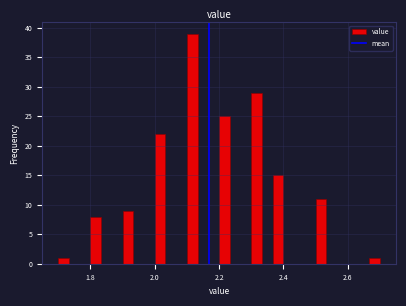

Around what value on the x-axis is the tallest bar? Give the approximate position of its centre, as read against the axis.

2.12